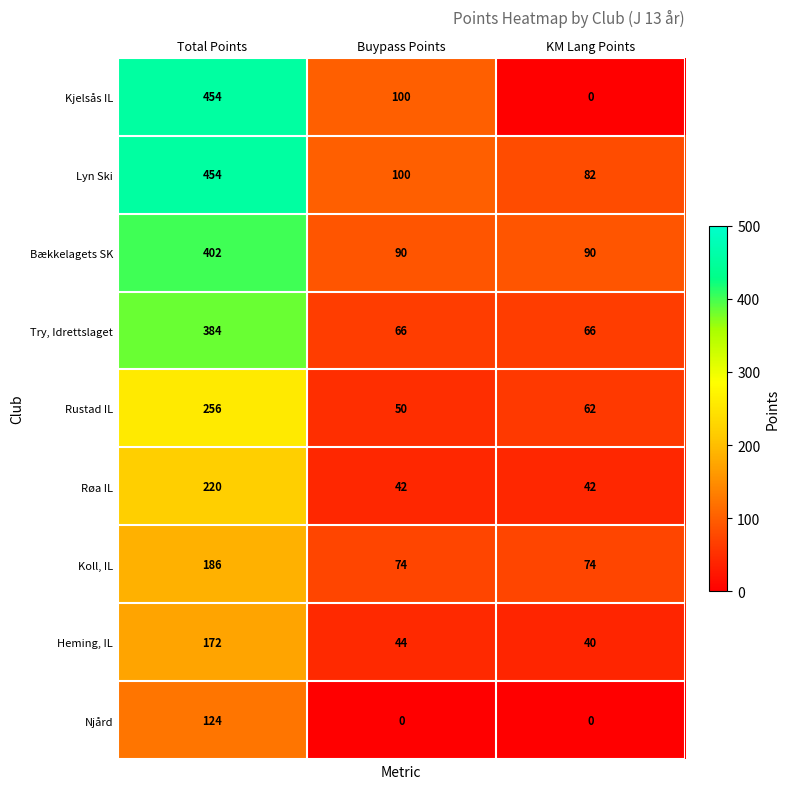

Which series has the largest range (max minus min)?

Kjelsås IL